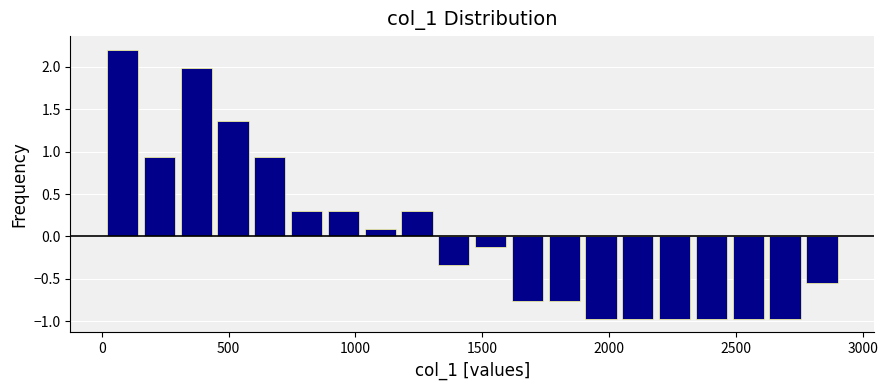

Around what value on the x-axis is the tallest bar? Give the approximate position of its centre, as read against the axis.

100